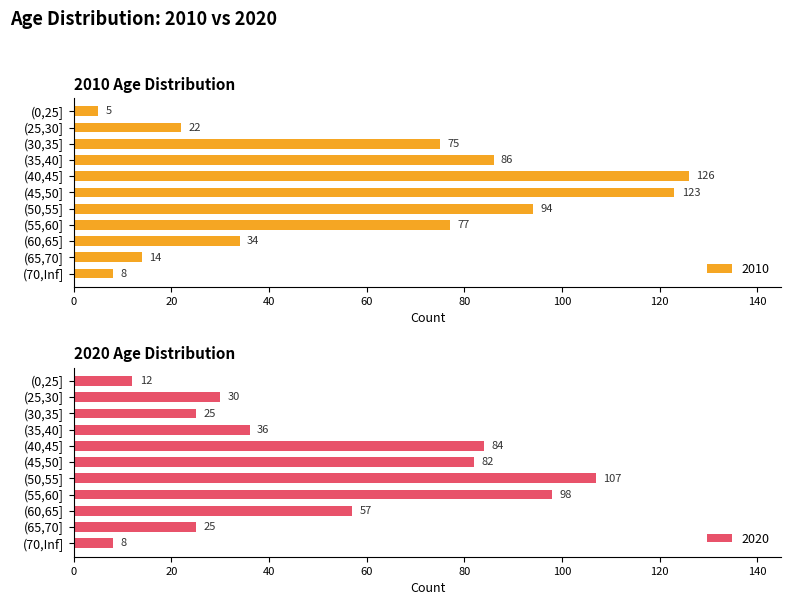

What are all the series names shown in the legend?

2010, 2020